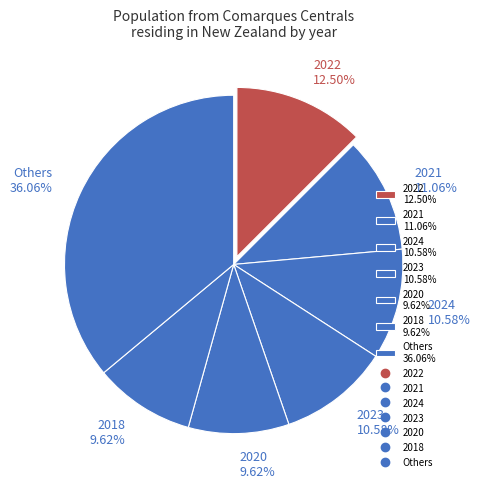

Which slice is the largest?

Others 36.06%